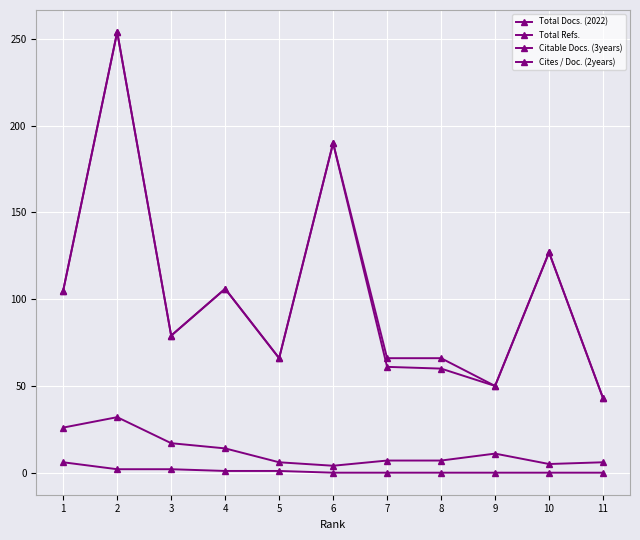

How many data points does each series have?

11